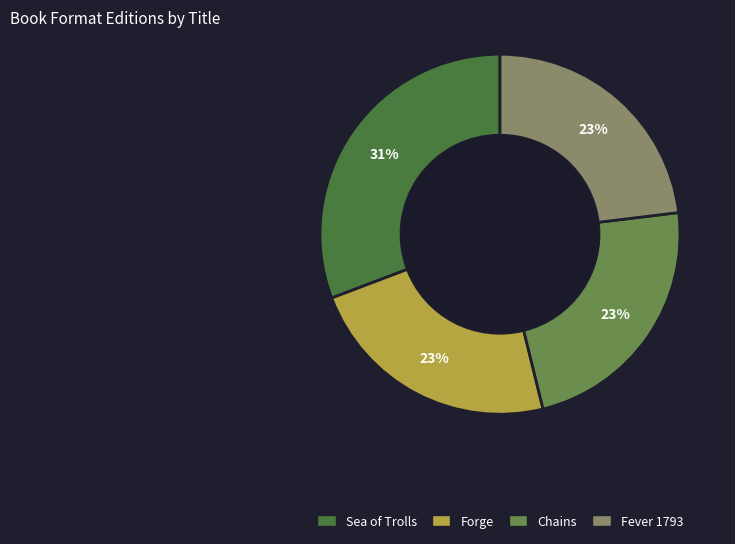

To the nearest percent, what percentage of the pie is Sea of Trolls?

31%